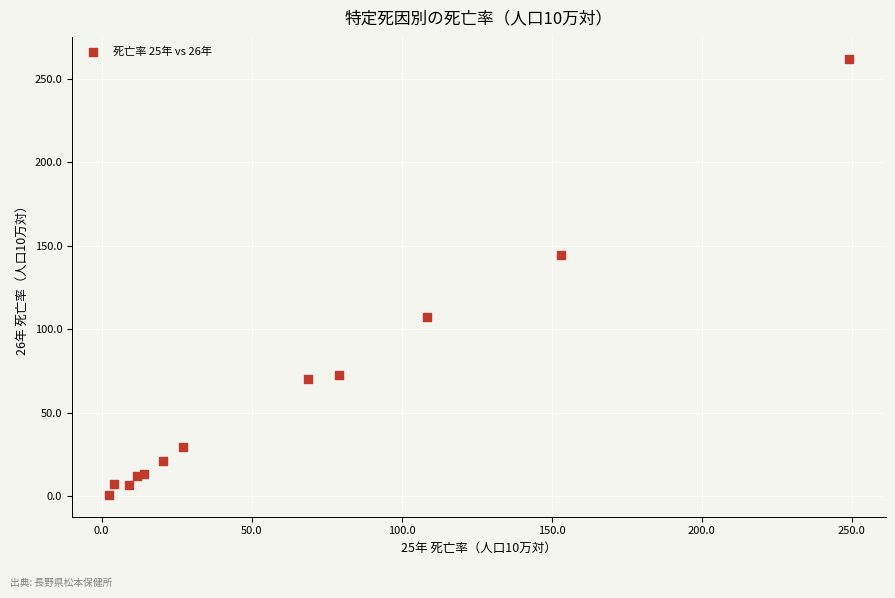

What Y value in the scatter plot is closest to 131?

144.7